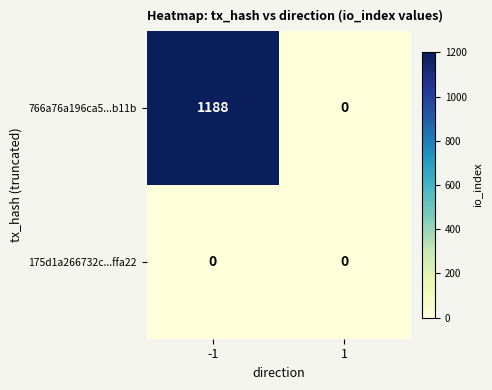

Between -1 and 1, which series saw the biggest shift?

766a76a196ca5...b11b